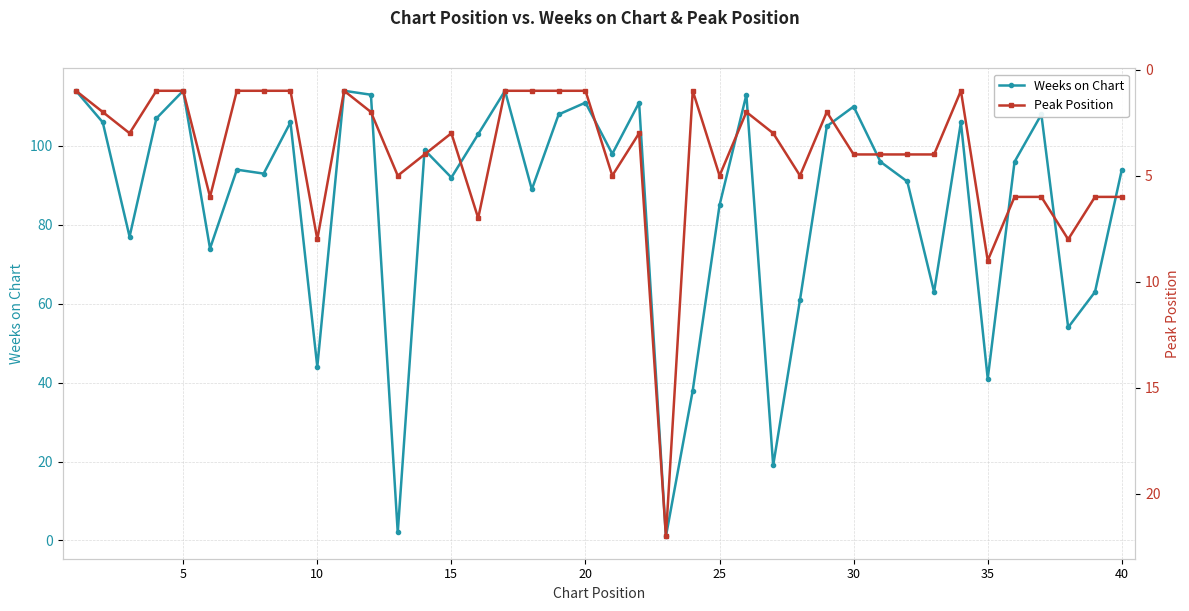

What are all the series names shown in the legend?

Weeks on Chart, Peak Position